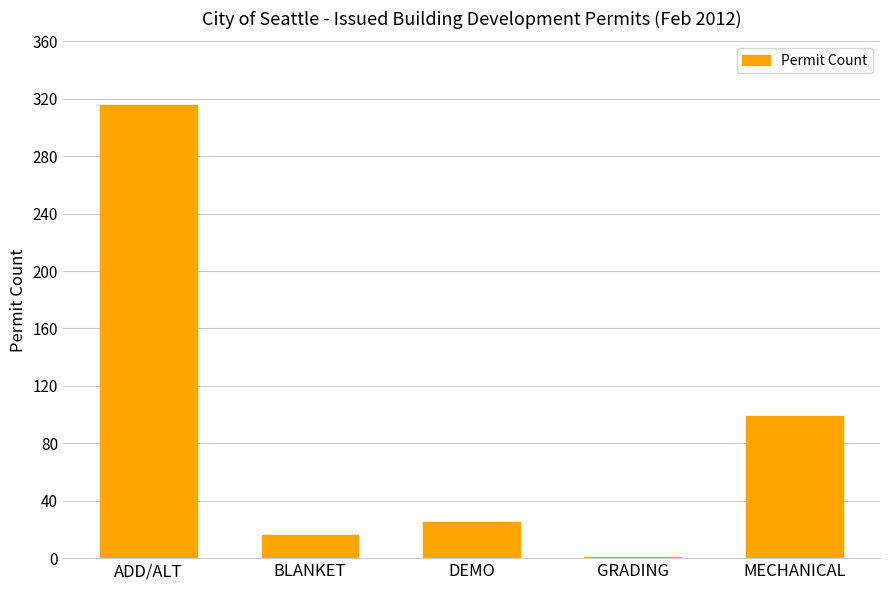

Between GRADING and ADD/ALT, which is larger?

ADD/ALT